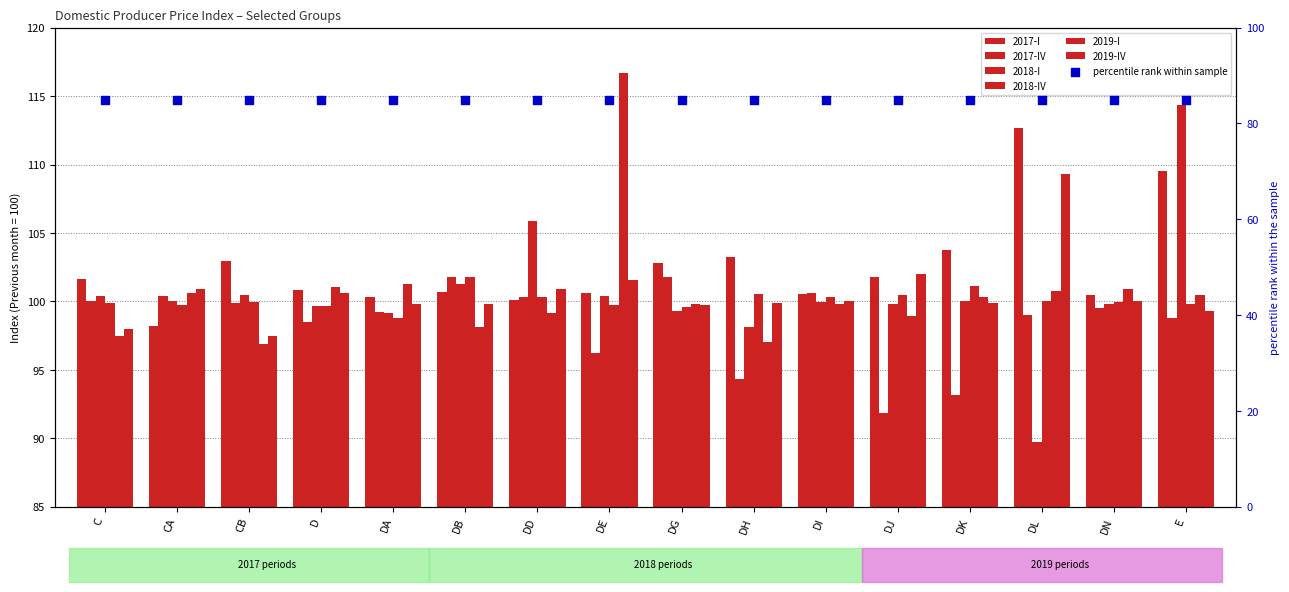

Which series has the widest spread of Y values?

2018-I